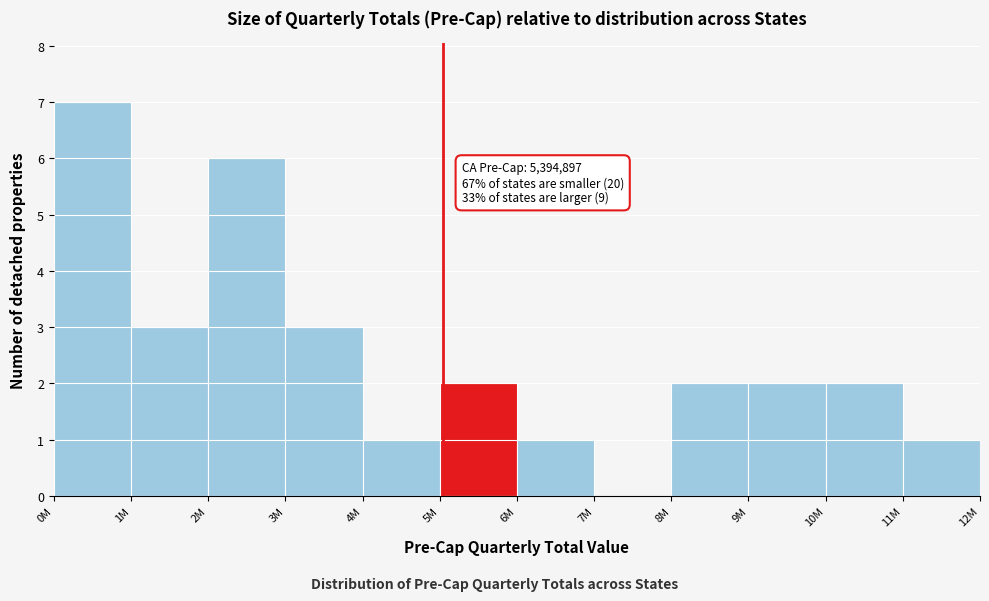

Reading left to right, list all the values displayed in this chart.

0M=7	1M=3	2M=6	3M=3	4M=1	5M=2	6M=1	7M=0	8M=2	9M=2	10M=2	11M=1